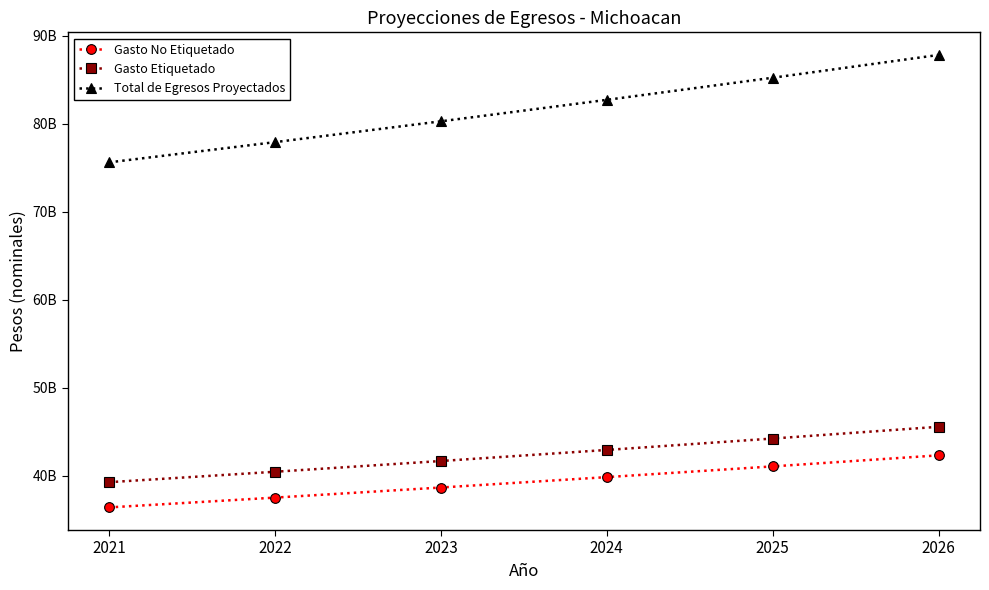

True or false: Gasto No Etiquetado and Gasto Etiquetado cross at least once.

False